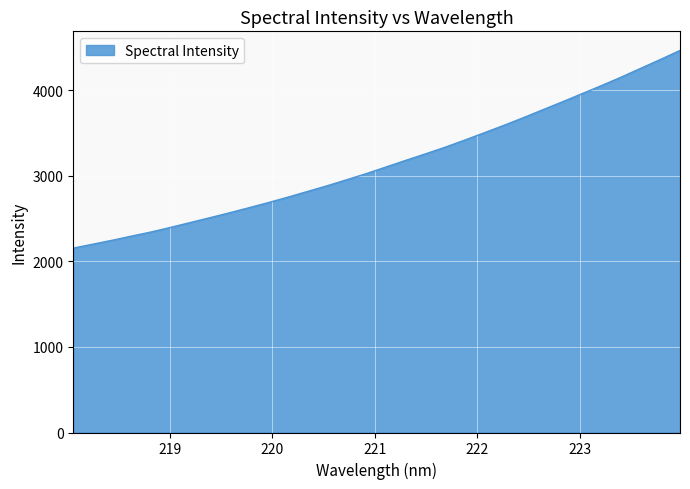

What is the difference between the maximum and minimum values?

2310.6